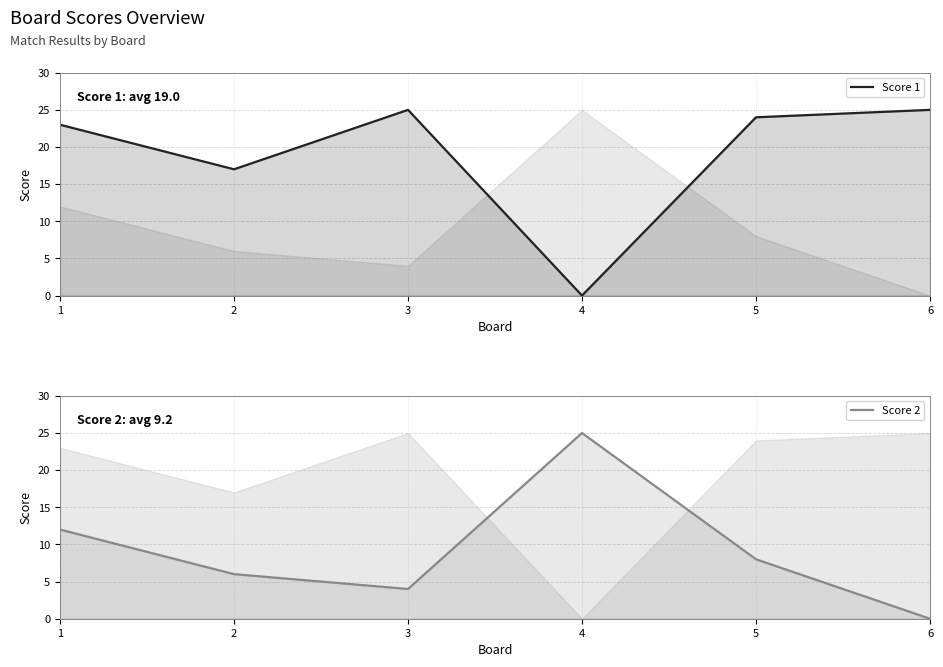

Does the chart have visible grid lines?

Yes